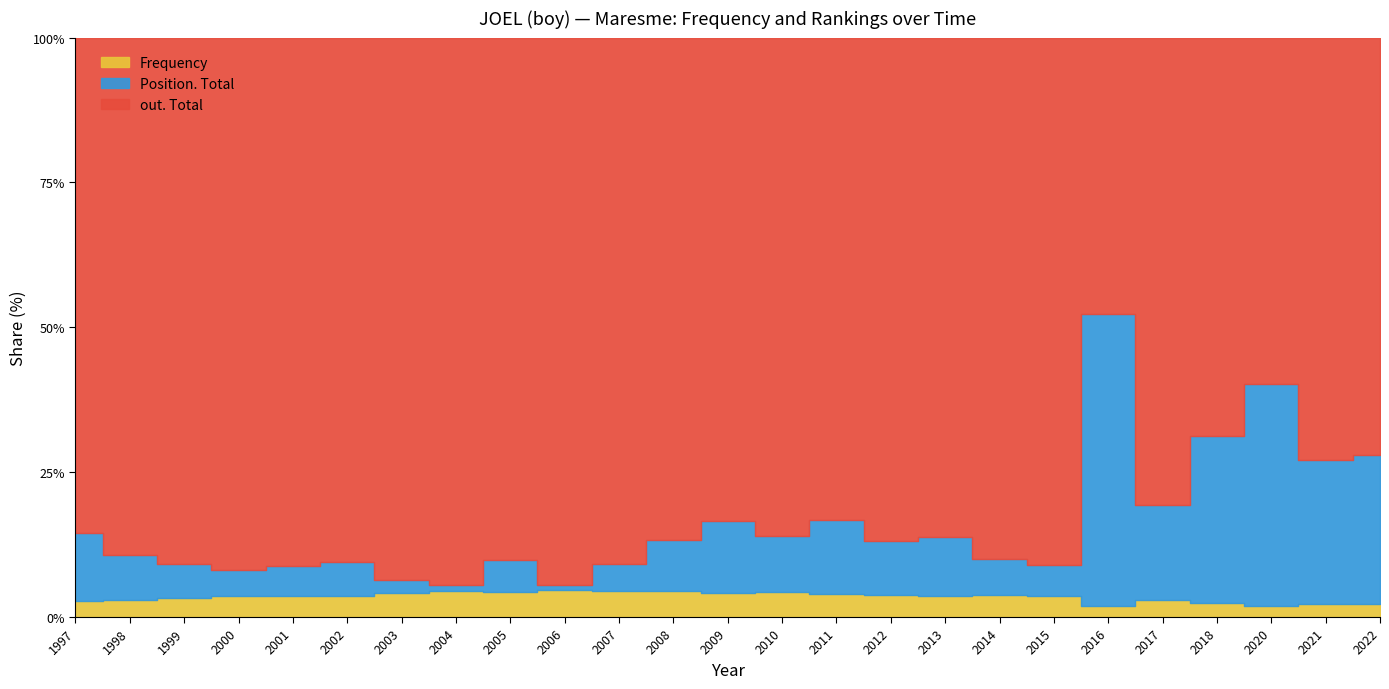

List the labels in order of out. Total value, largest first.

2006, 2004, 2003, 2000, 2001, 2007, 2002, 1999, 2005, 2015, 1998, 2014, 2010, 2008, 2012, 1997, 2013, 2011, 2009, 2017, 2021, 2022, 2018, 2020, 2016